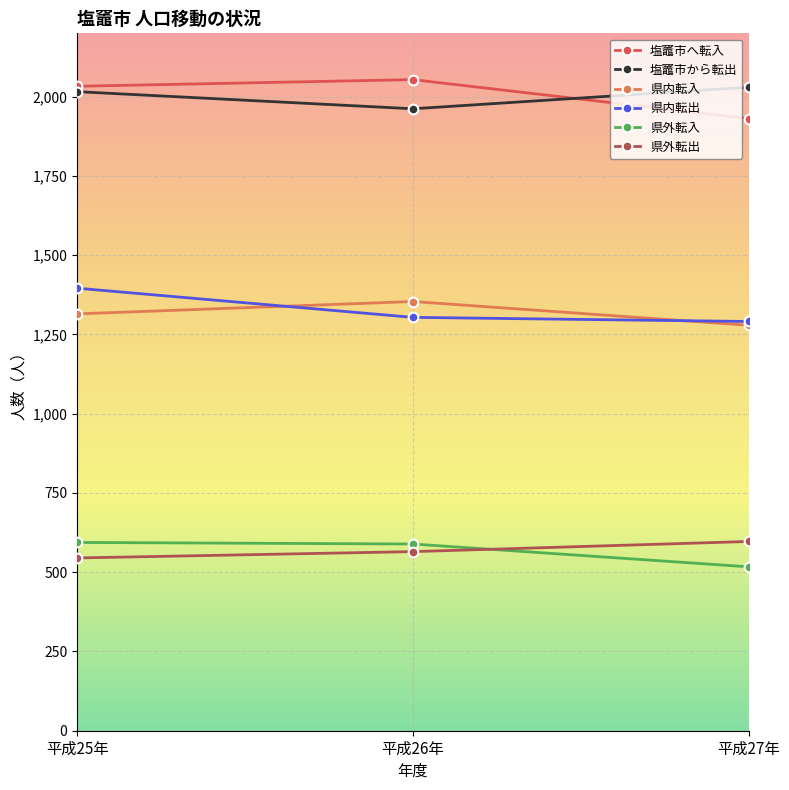

What is the total value across all series at 平成27年?

7645